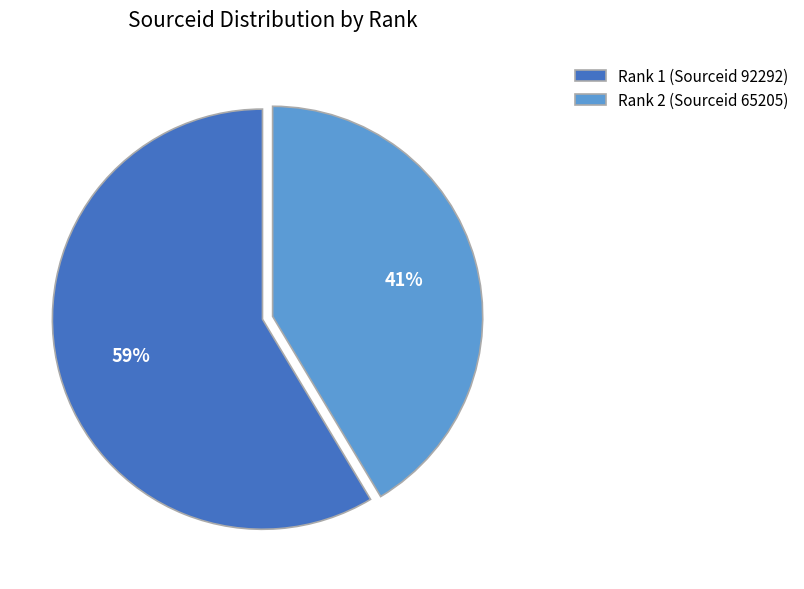

The Rank 2 (Sourceid 65205) slice represents 54% of the pie. True or false?

False